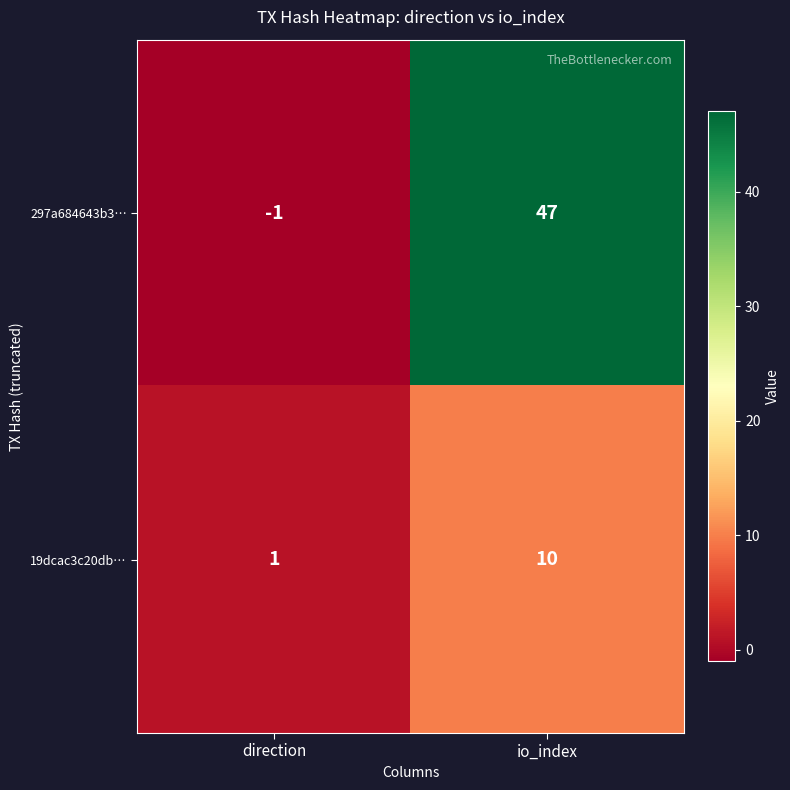

What is the sum of the 297a684643b3… values at direction and io_index?

46